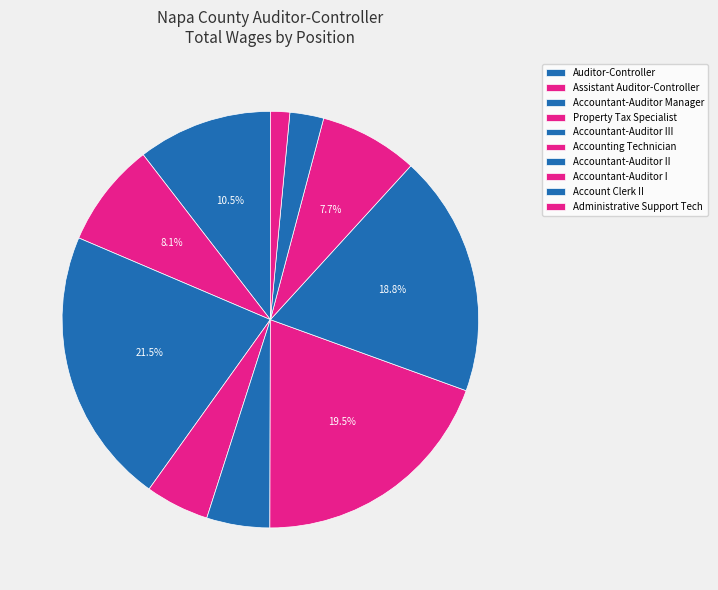

Count the number of slices in the pie.

10